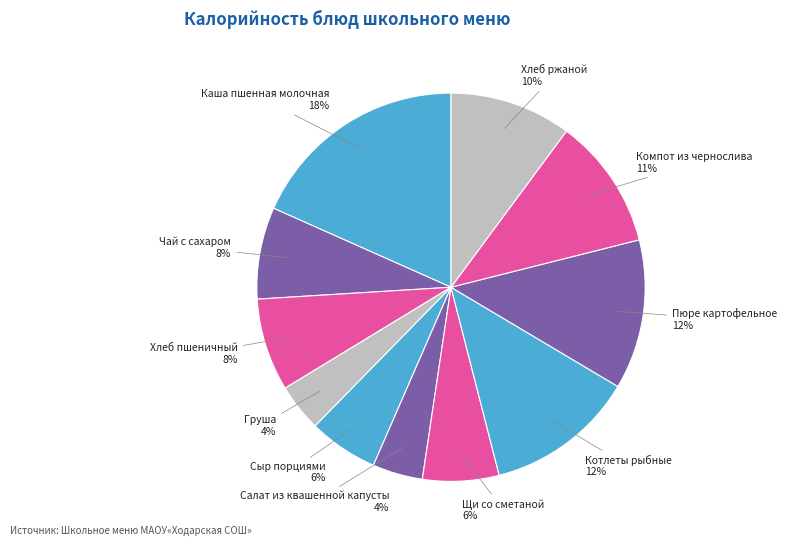

The Котлеты рыбные slice represents 26% of the pie. True or false?

False